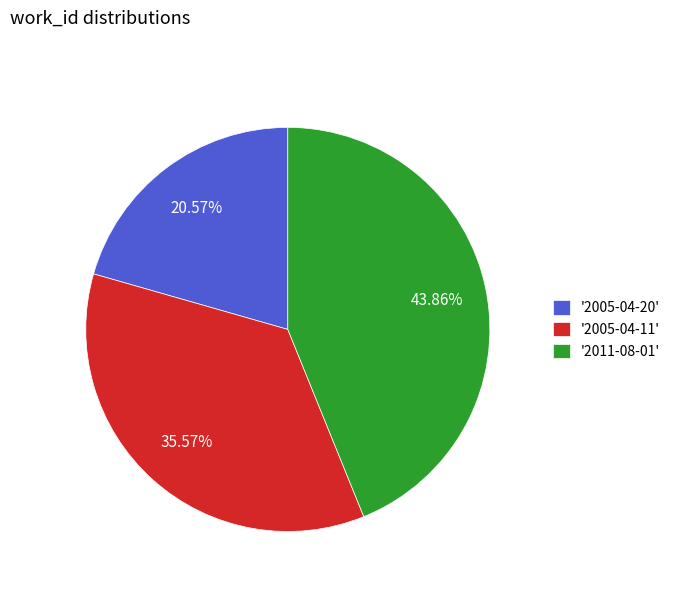

To the nearest percent, what is the difference between the largest and smallest slice percentages?

23%